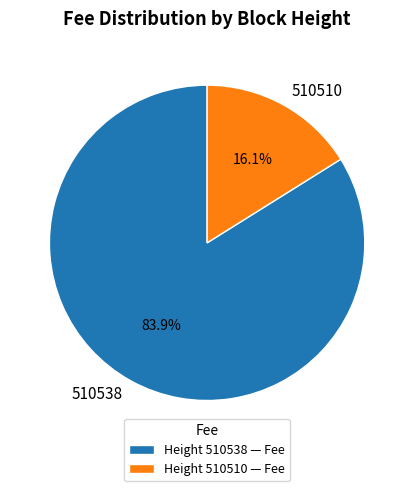

Which category has the biggest portion of the pie?

510538